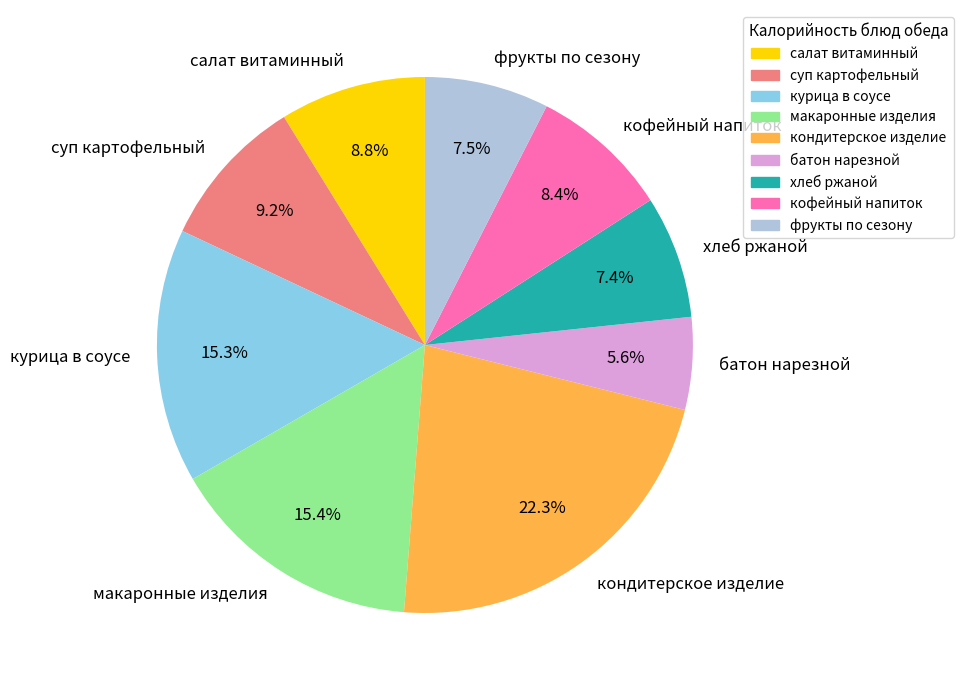

Is there any slice that represents more than half of the pie?

No